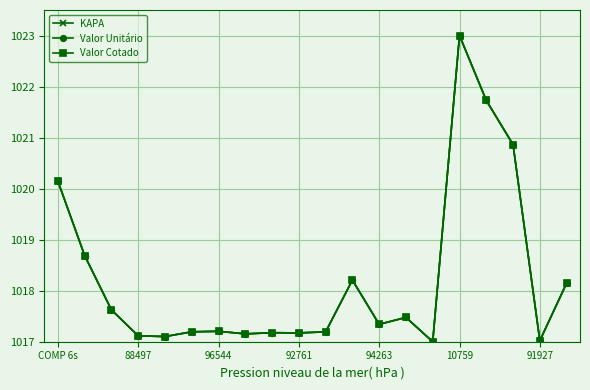

Does the chart have visible grid lines?

Yes